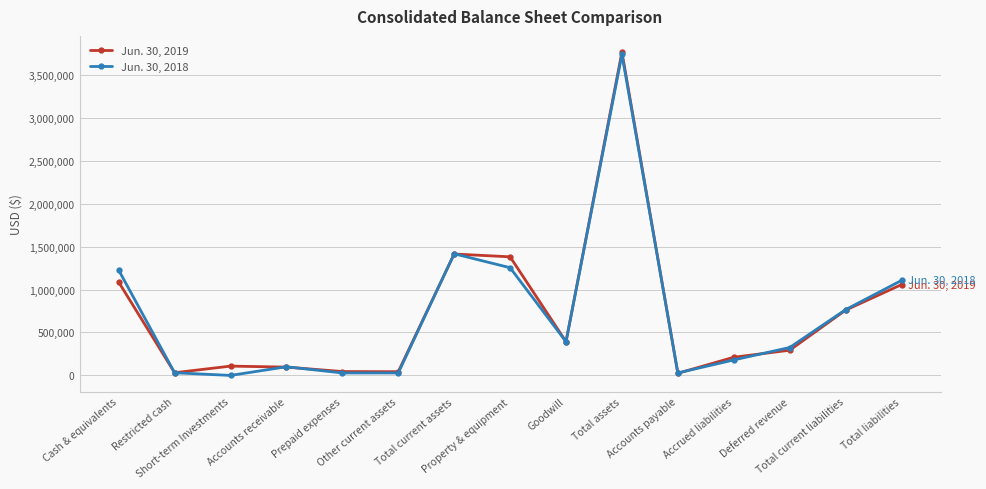

True or false: Jun. 30, 2019 has more than 1 points higher than both neighbors.

True